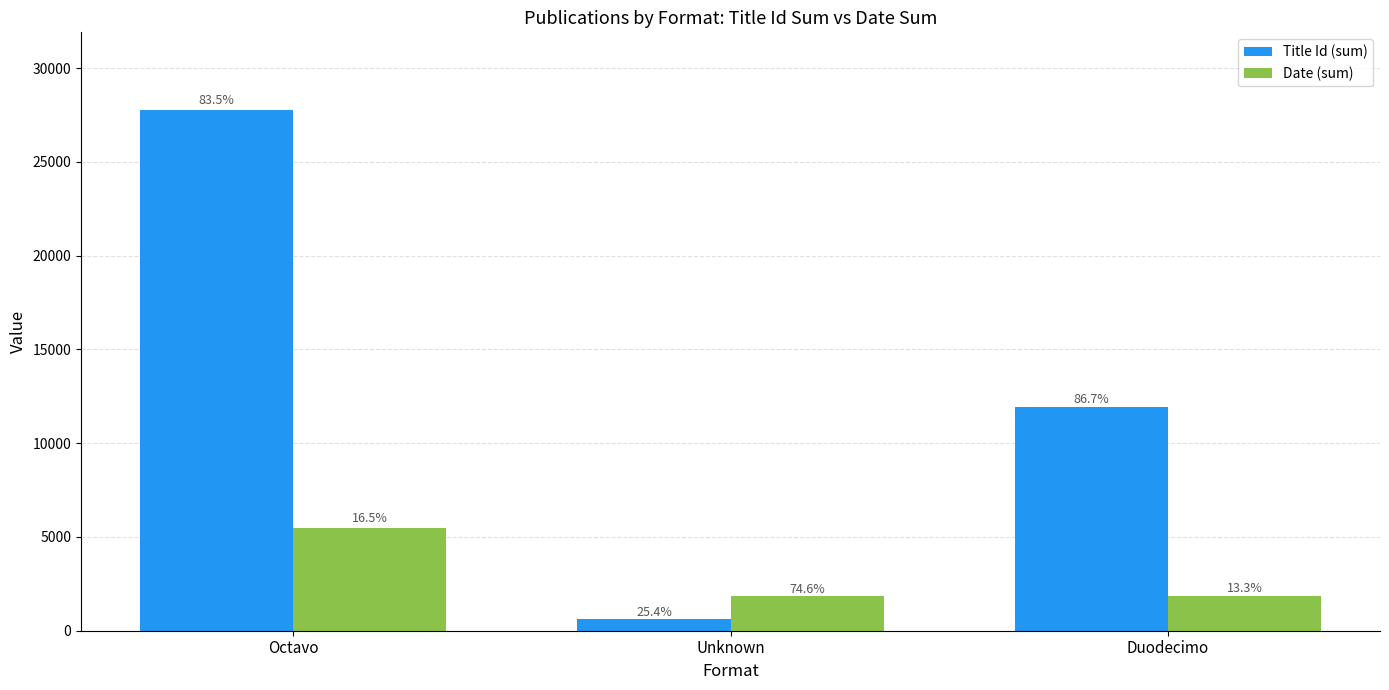

What are all the series names shown in the legend?

Title Id (sum), Date (sum)